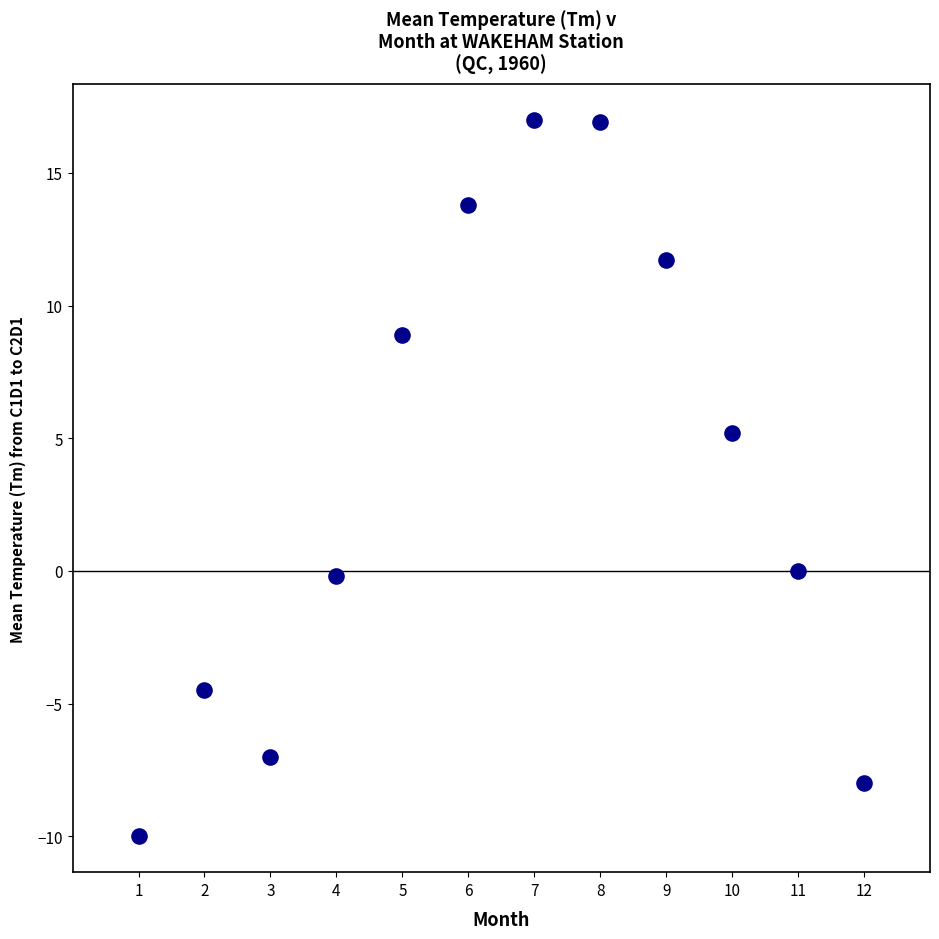

What is the range of Y values (max minus min)?

27.0